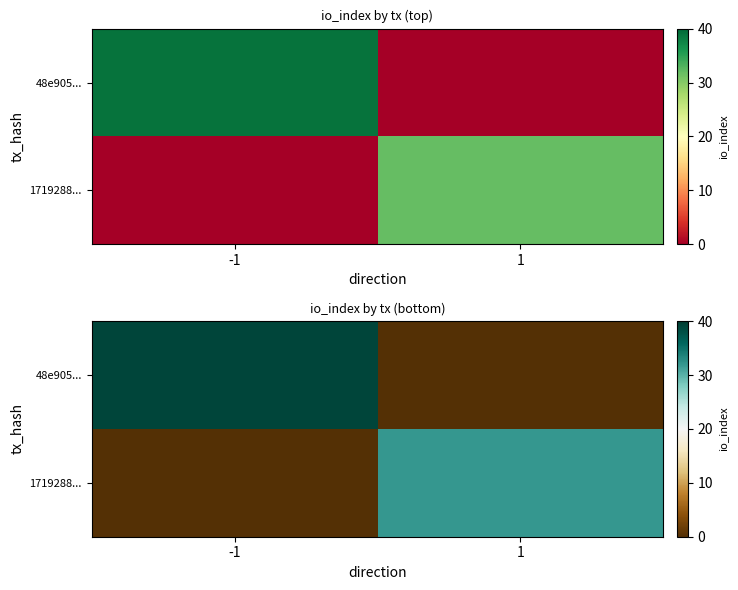

Is the value of 1719288... at -1 greater than the value of 48e905... at -1?

No